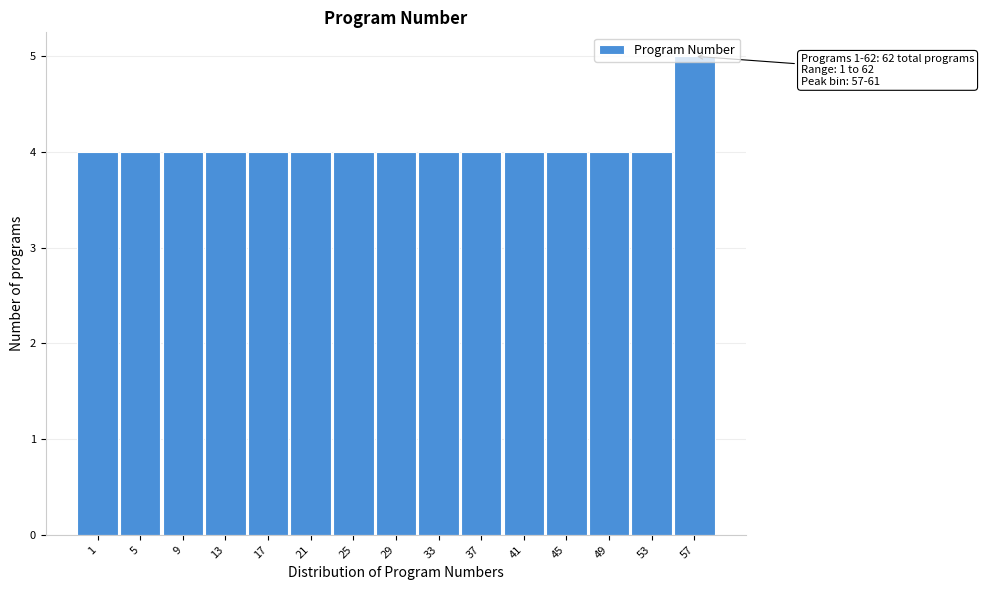

What is the maximum value shown in the chart?

5